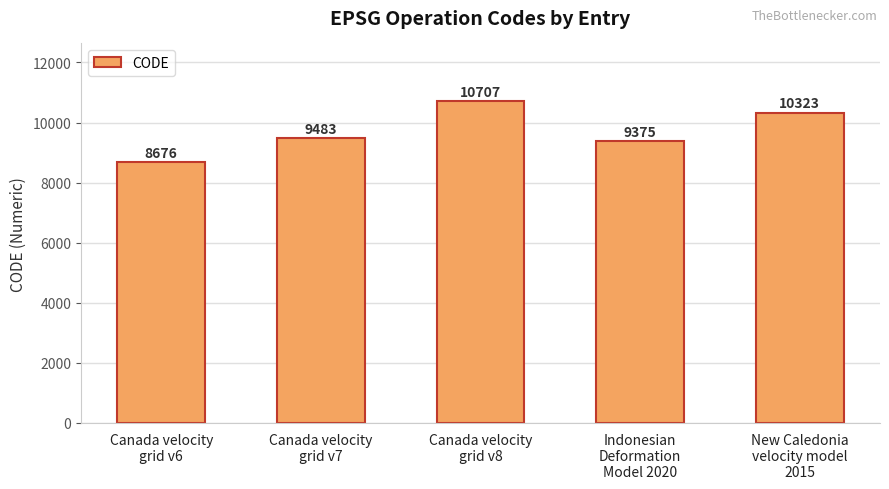

What is the difference between the values at Canada velocity
grid v7 and New Caledonia
velocity model
2015?

840